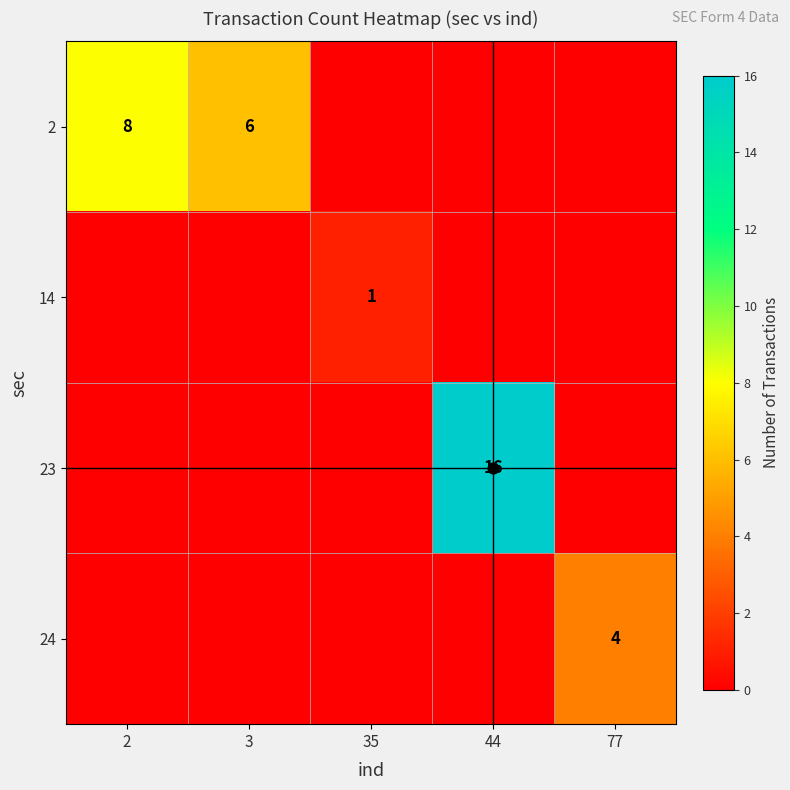

At which label is 14 closest to 0?

2